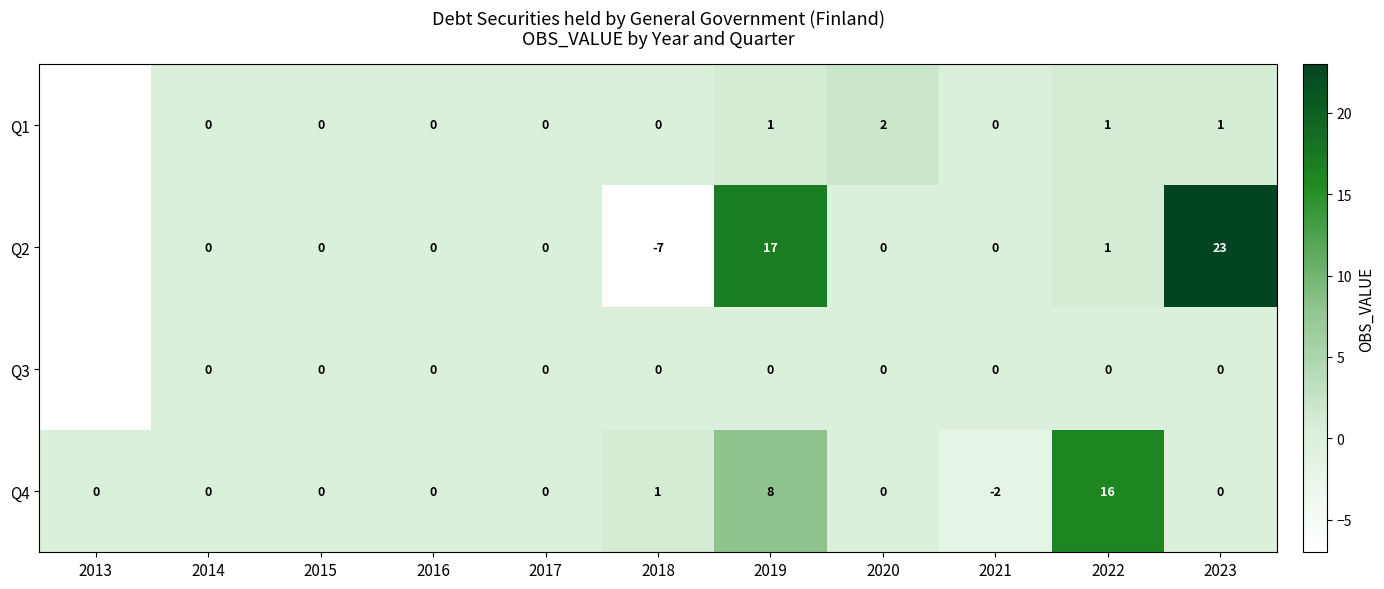

At which category is the sum across all series the highest?

2019